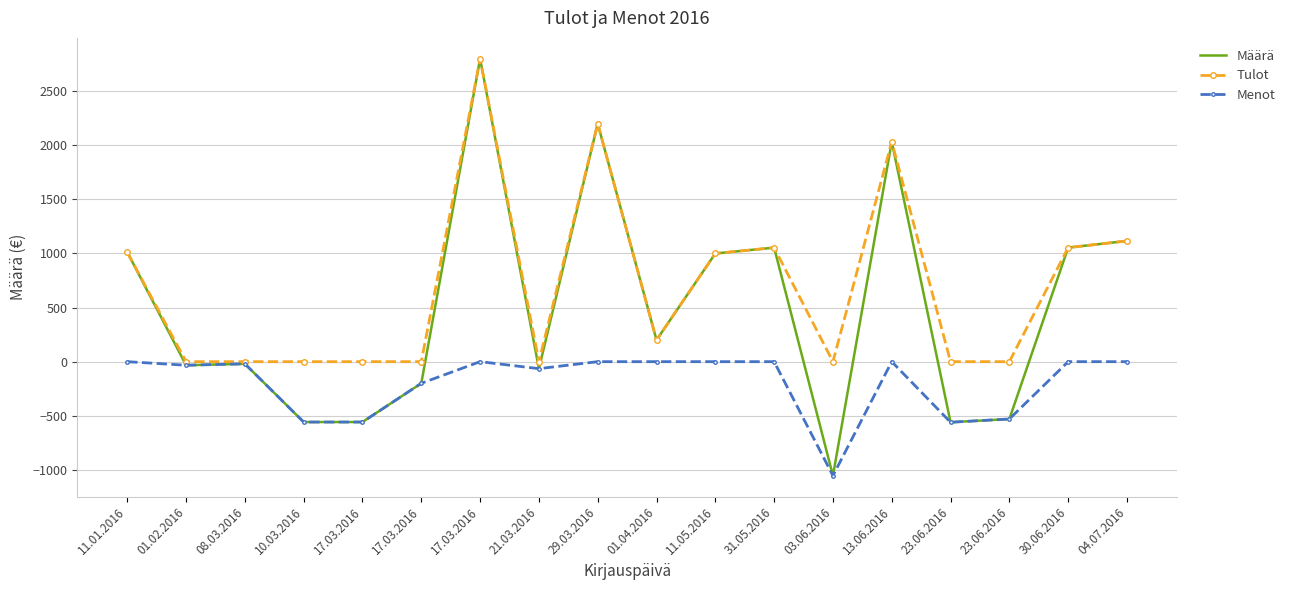

Rank the series by their average value, from lowest to highest.

Menot, Määrä, Tulot